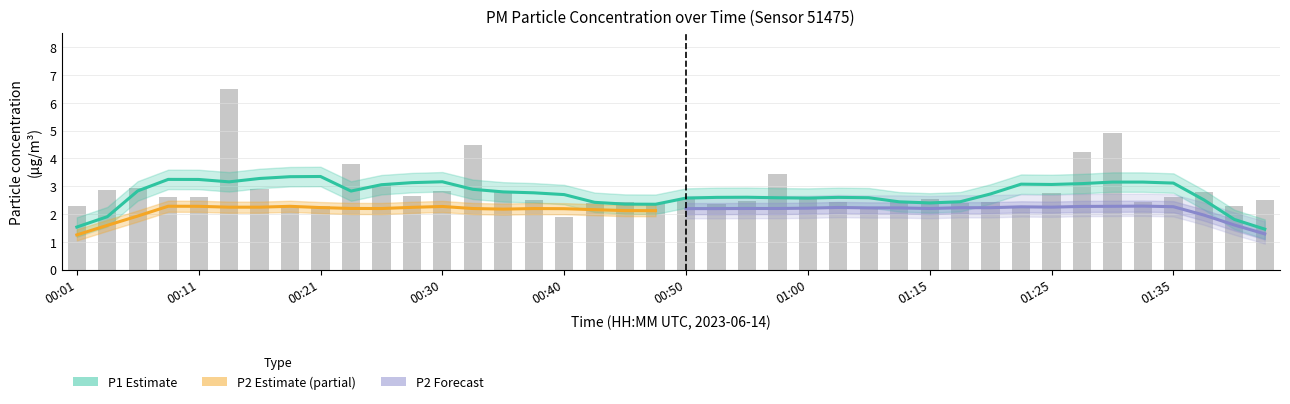

List the labels in order of value, smallest first.

00:40, 01:04, 00:18, 00:21, 00:01, 01:22, 01:40, 00:52, 00:47, 01:17, 00:42, 00:45, 01:20, 01:02, 01:32, 00:55, 01:12, 00:38, 01:42, 01:15, 00:50, 01:00, 00:08, 00:11, 01:35, 00:28, 01:25, 00:35, 01:37, 00:30, 00:04, 00:16, 00:06, 00:25, 00:57, 00:23, 01:27, 00:33, 01:30, 00:13